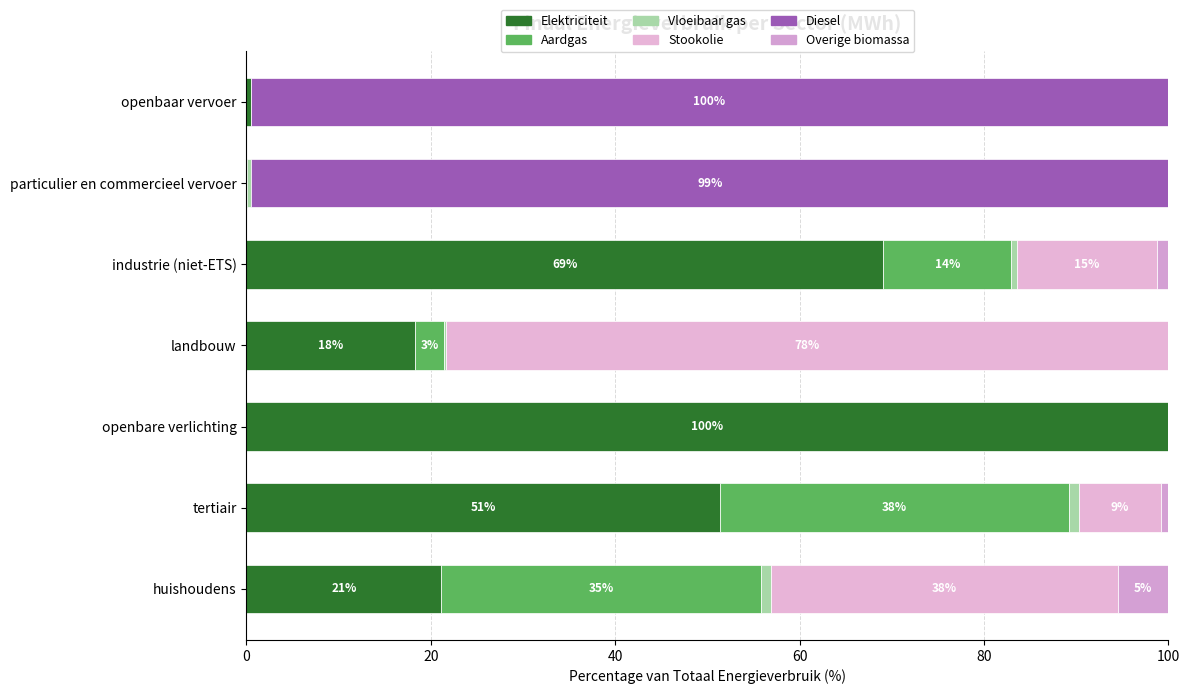

How many data points in Elektriciteit are above 21?

4